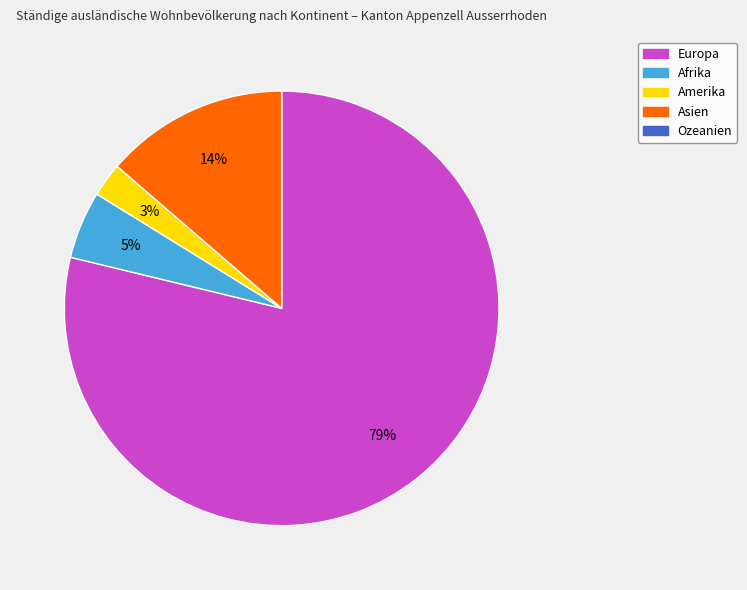

Which has a higher value, Asien or Europa?

Europa